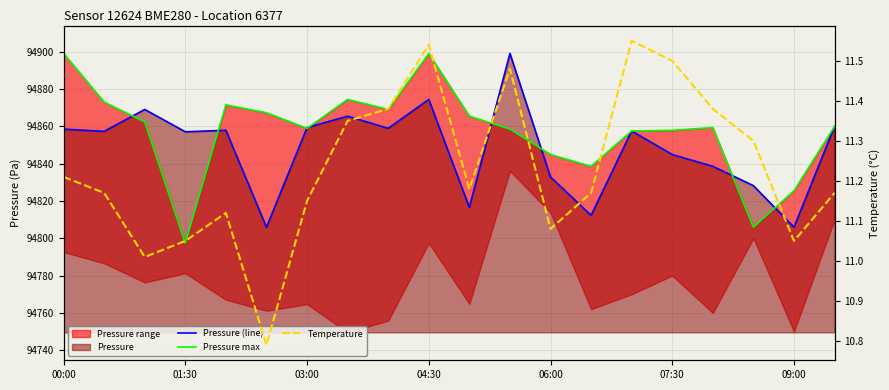

What is the sum of all Pressure (line) values?

1896958.8